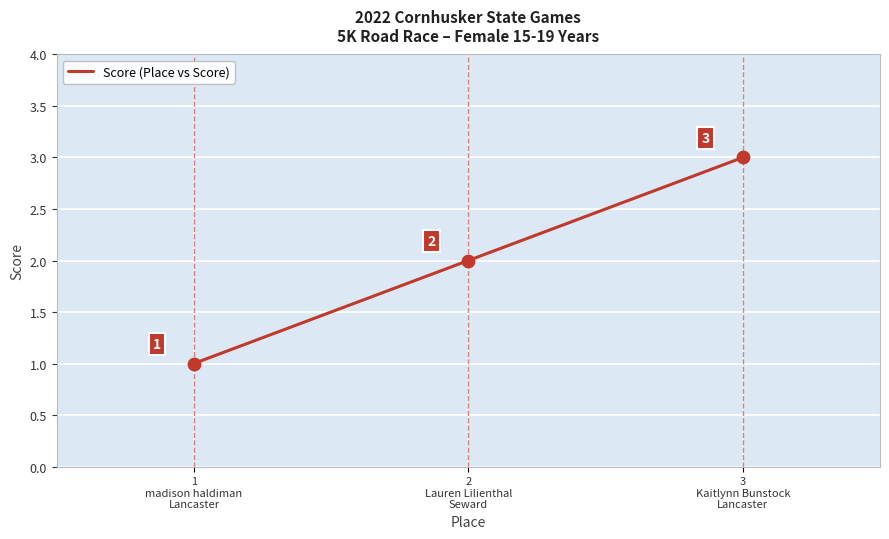

Between 2
Lauren Lilienthal
Seward and 3
Kaitlynn Bunstock
Lancaster, which is larger?

3
Kaitlynn Bunstock
Lancaster